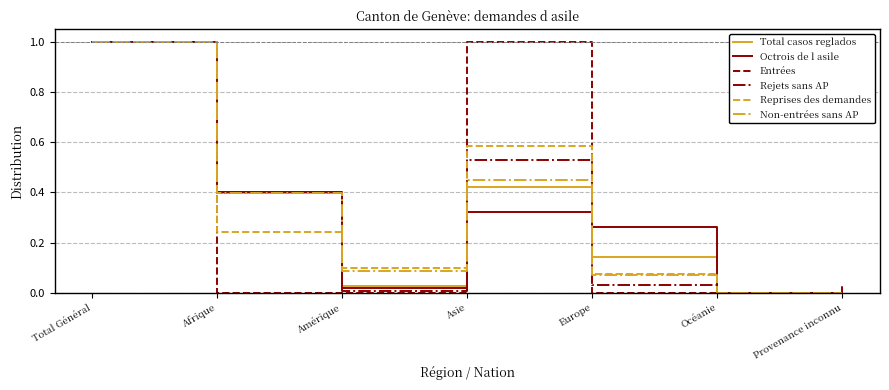

What position from the right is Total Général?

7